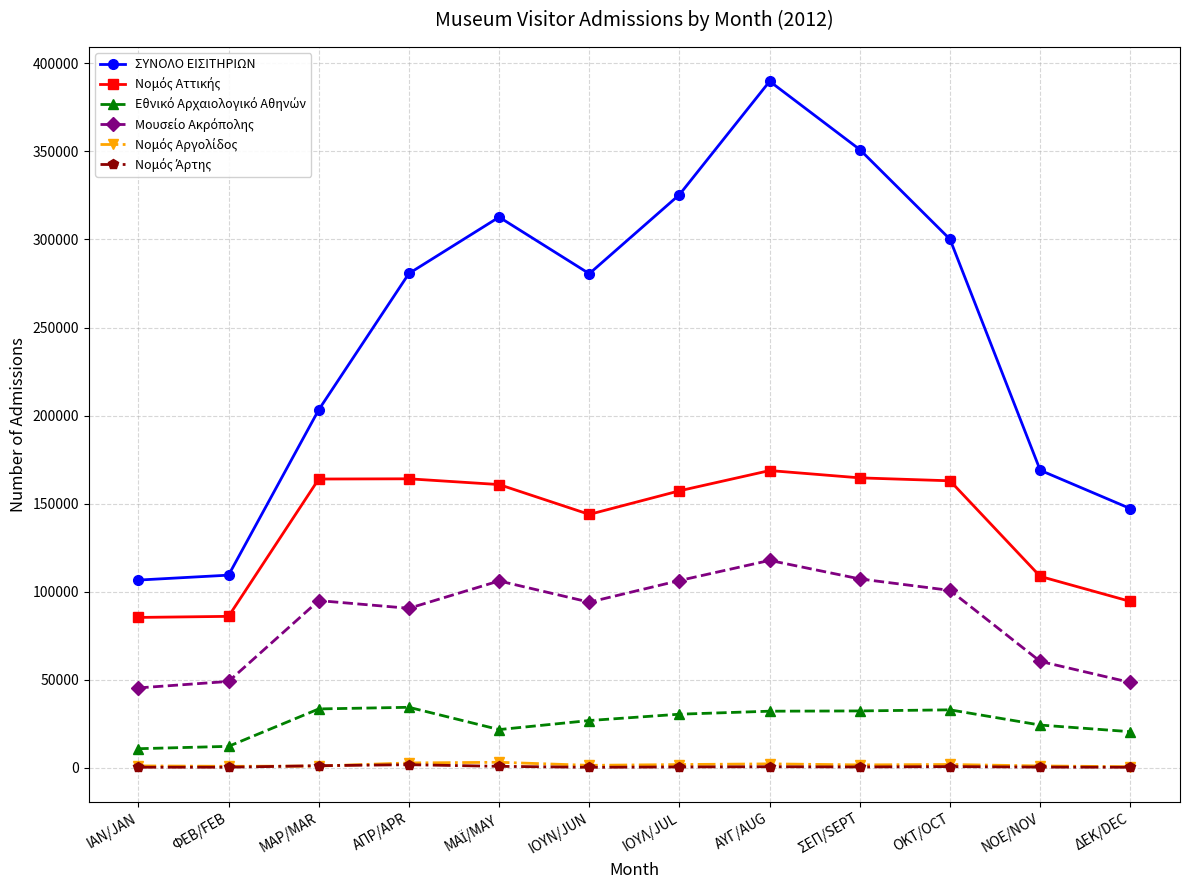

What is the label of the 10th point from the right?

ΜΑΡ/MAR